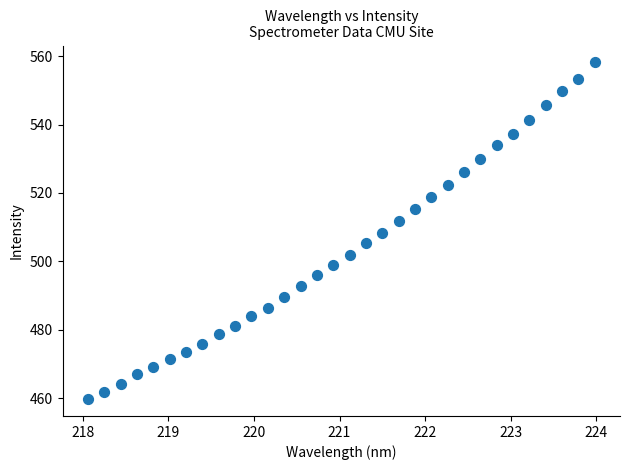

What is the range of X values (max minus min)?

5.9